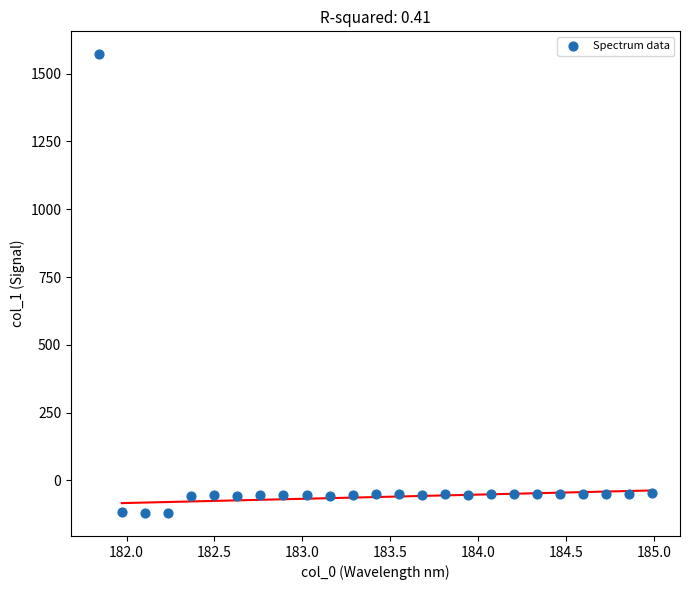

What is the range of X values (max minus min)?

3.1